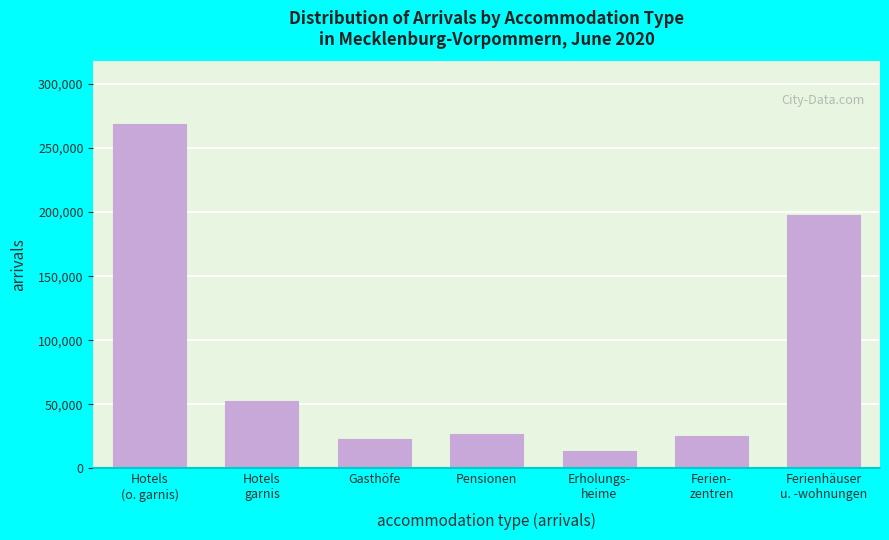

Reading left to right, transcribe all the data shown in this chart.

269012	52567	23006	27013	13637	25234	198000